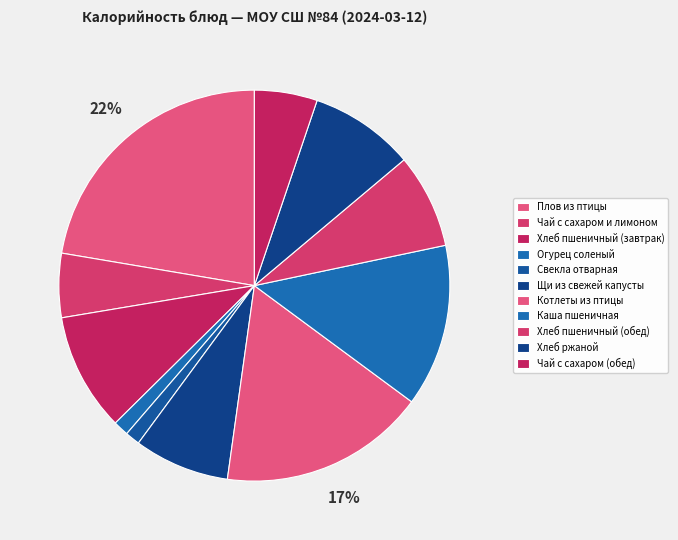

To the nearest percent, what is the difference between the Плов из птицы and Хлеб пшеничный (завтрак) slice percentages?

13%